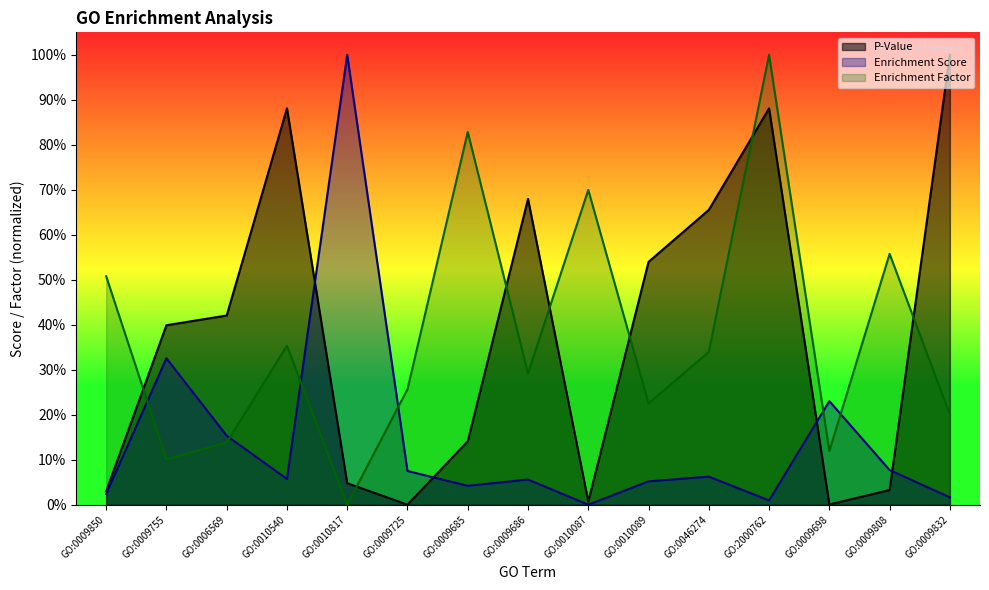

Reading left to right, transcribe all the data shown in this chart.

P-Value: 0.0	0.4	0.4	0.9	0.0	0.0	0.1	0.7	0.0	0.5	0.7	0.9	0.0	0.0	1.0
Enrichment Score: 0.0	0.3	0.2	0.1	1.0	0.1	0.0	0.1	0.0	0.1	0.1	0.0	0.2	0.1	0.0
Enrichment Factor: 0.5	0.1	0.1	0.4	0.0	0.3	0.8	0.3	0.7	0.2	0.3	1.0	0.1	0.6	0.2